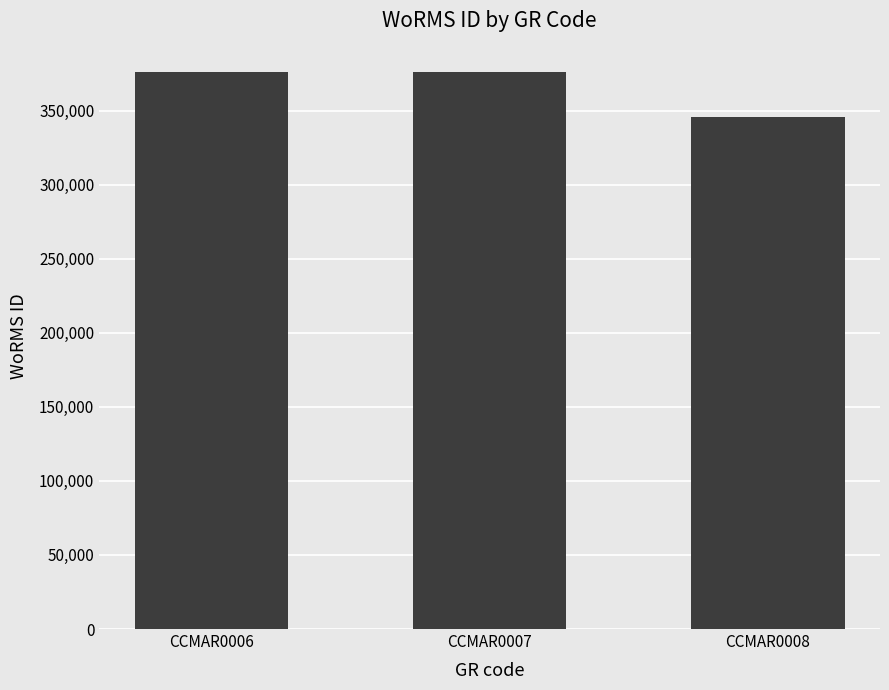

True or false: the data shows 217680 at CCMAR0006.

False